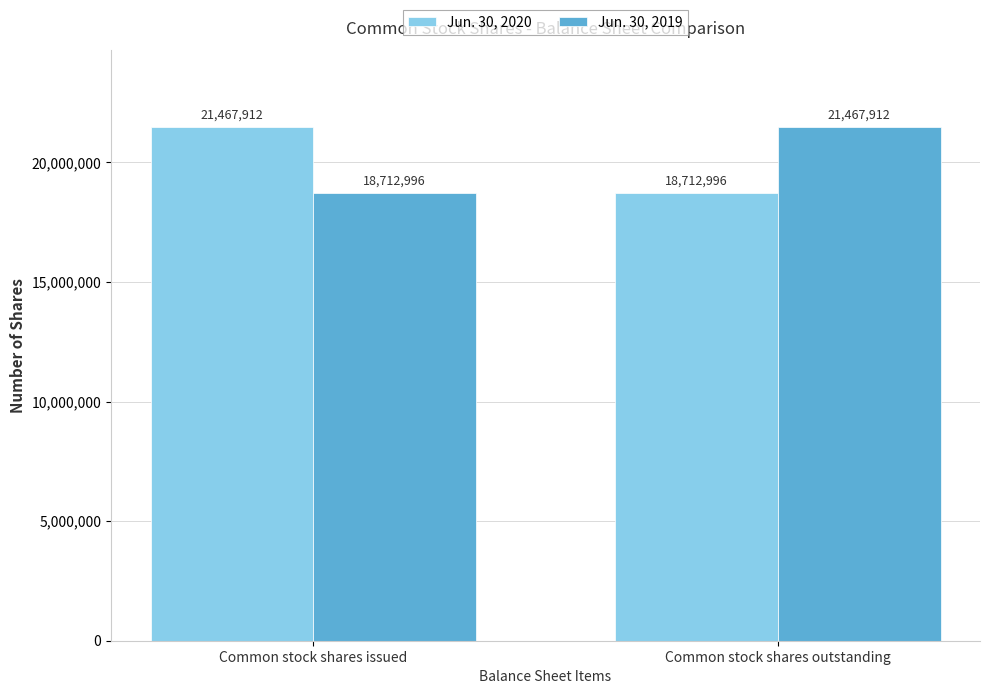

What is the average value of the Jun. 30, 2019 series?

20090454